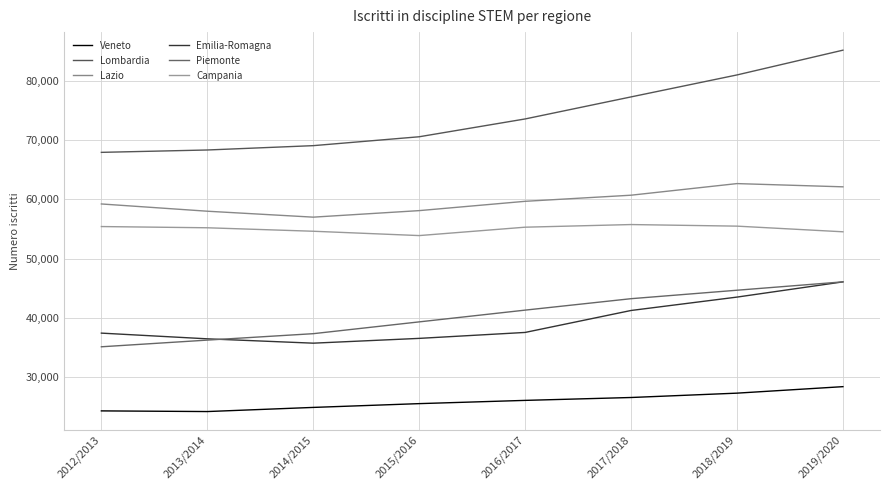

The value of Campania at 2018/2019 is 32812. True or false?

False